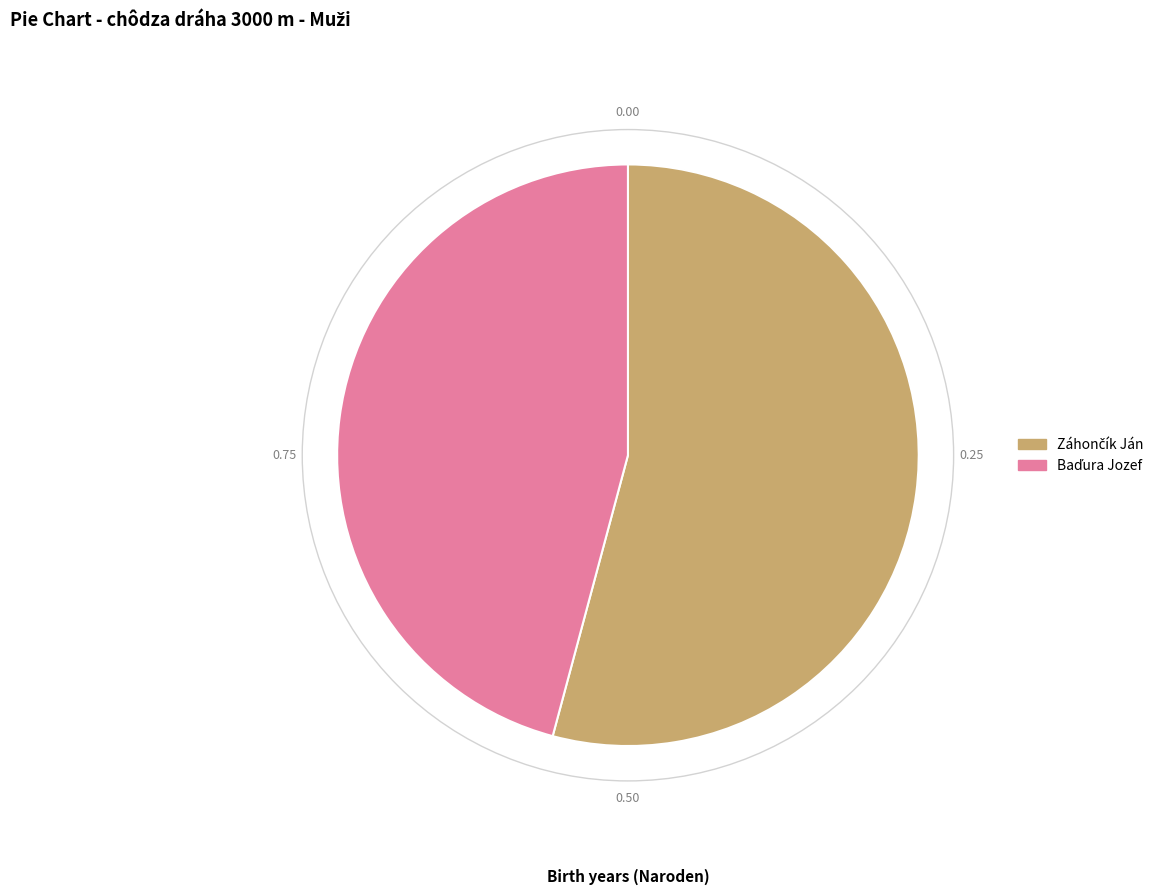

Is there any slice that represents more than half of the pie?

Yes